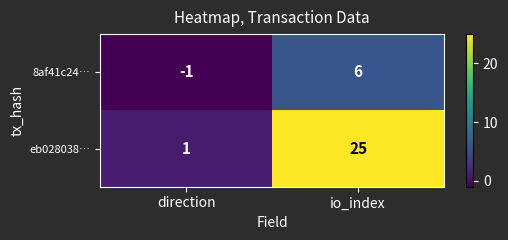

What is the total value across all series at io_index?

31